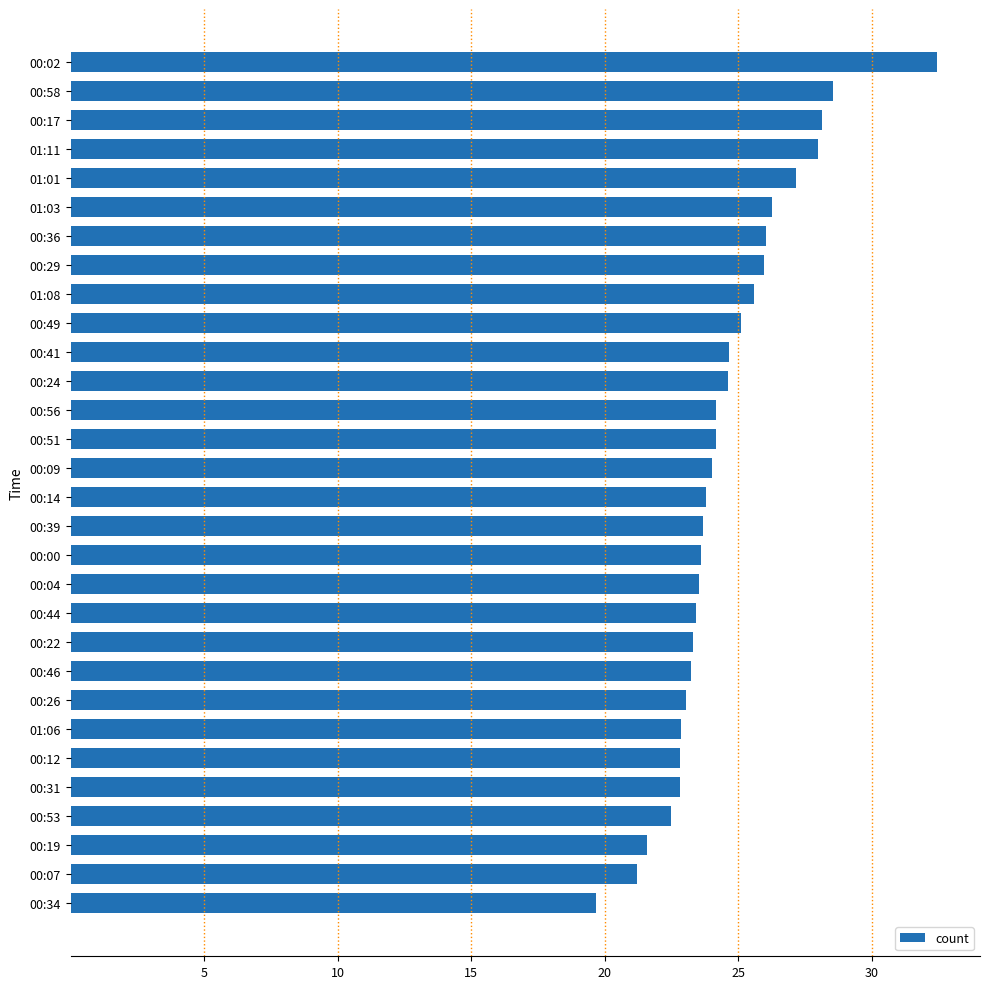

Which category has the lowest value across all series?

00:34